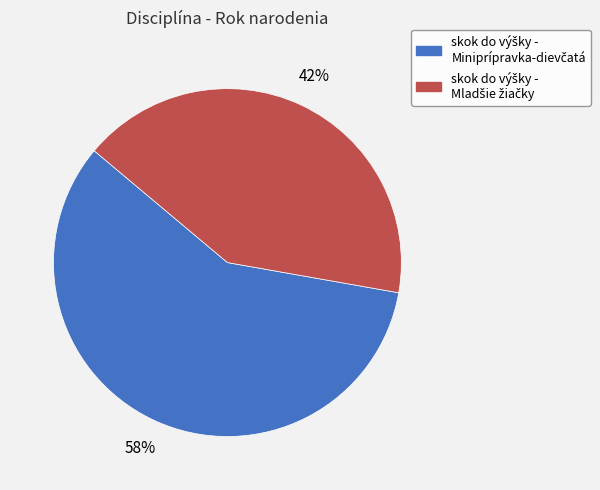

To the nearest percent, what is the average slice percentage?

50%